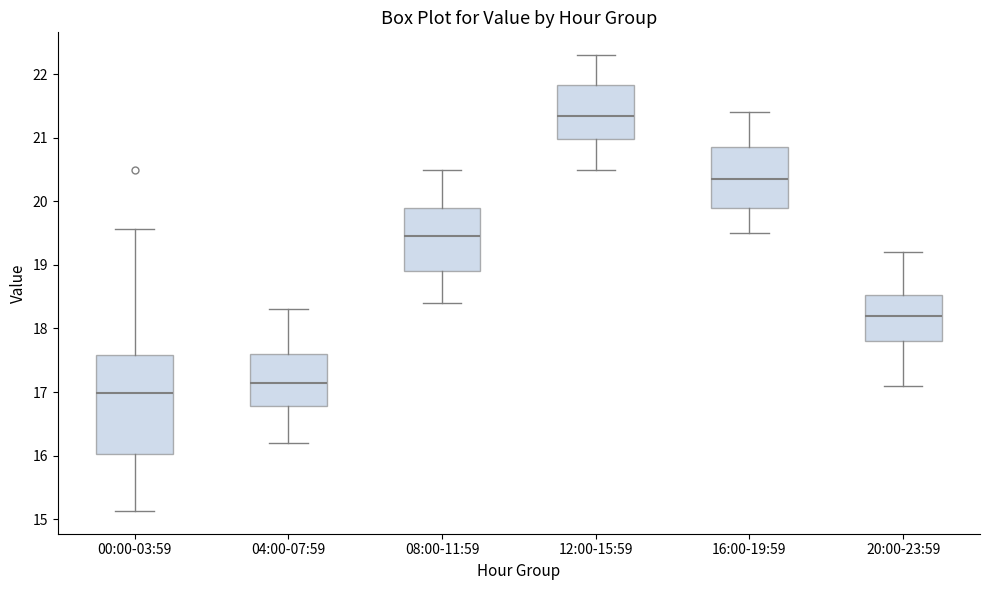

Reading left to right, transcribe this box plot: for each box, give where its median line is, the range the box spans, and where its two whiskers end, as read against the y-axis. The values are not printed on the chart, so give them approximately, as read against the axis.

00:00-03:59: median 17.0, box 16.0 to 17.6, whiskers 15.1 to 19.6
04:00-07:59: median 17.2, box 16.8 to 17.6, whiskers 16.2 to 18.3
08:00-11:59: median 19.5, box 18.9 to 19.9, whiskers 18.4 to 20.5
12:00-15:59: median 21.4, box 21.0 to 21.8, whiskers 20.5 to 22.3
16:00-19:59: median 20.4, box 19.9 to 20.9, whiskers 19.5 to 21.4
20:00-23:59: median 18.2, box 17.8 to 18.5, whiskers 17.1 to 19.2